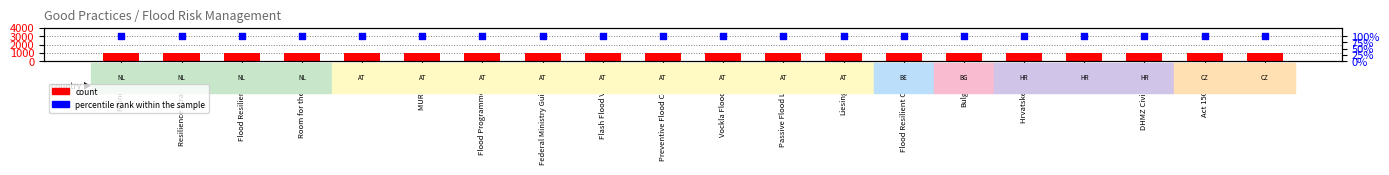

Which series reaches the maximum Y coordinate?

percentile rank within the sample